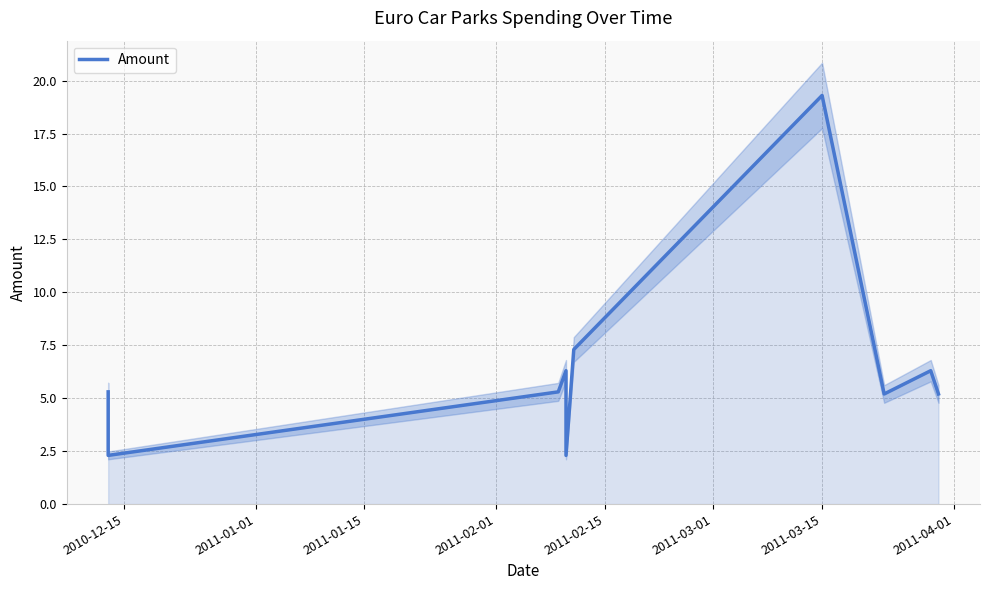

Reading left to right, list all the values displayed in this chart.

5.3	2.3	5.3	6.3	2.3	7.3	19.3	5.2	6.3	5.2